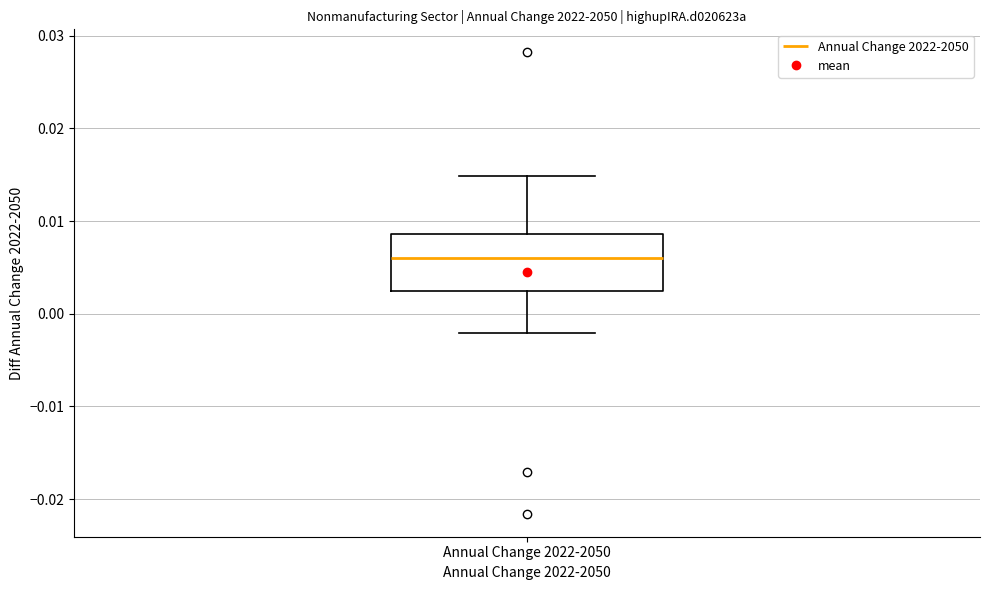

Read this box plot against the y-axis: the position of the median line, the range covered by the box, and the ends of both whiskers. The values are not printed on the chart, so give them approximately, as read against the axis.

median 0.006, box 0.003 to 0.009, whiskers -0.002 to 0.015